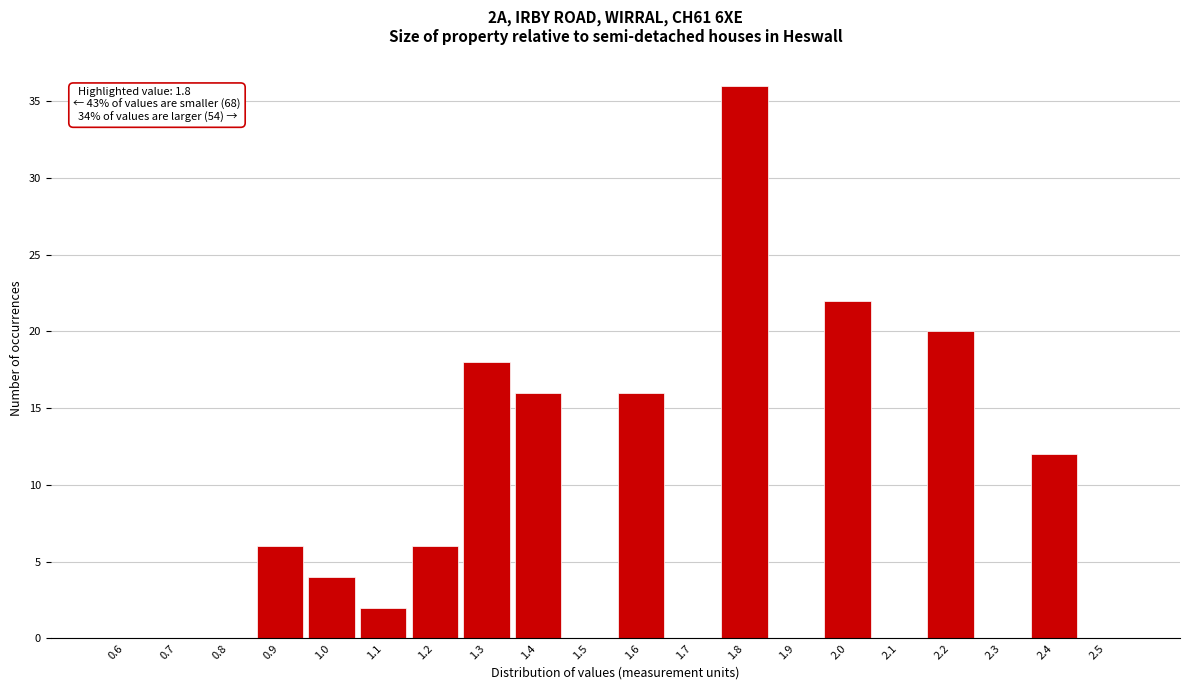

Reading left to right, extract all data points from this chart.

0.6=0	0.7=0	0.8=0	0.9=6	1.0=4	1.1=2	1.2=6	1.3=18	1.4=16	1.5=0	1.6=16	1.7=0	1.8=36	1.9=0	2.0=22	2.1=0	2.2=20	2.3=0	2.4=12	2.5=0